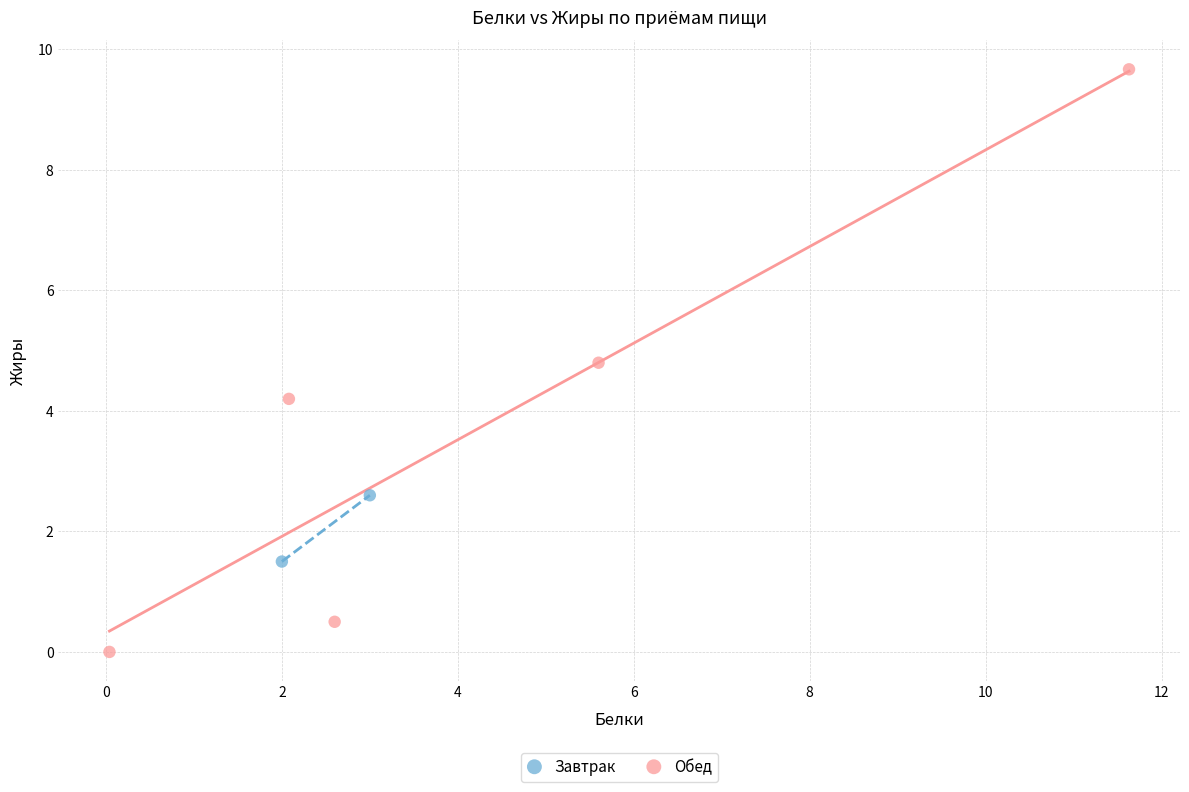

What are all the series names shown in the legend?

Завтрак, Обед